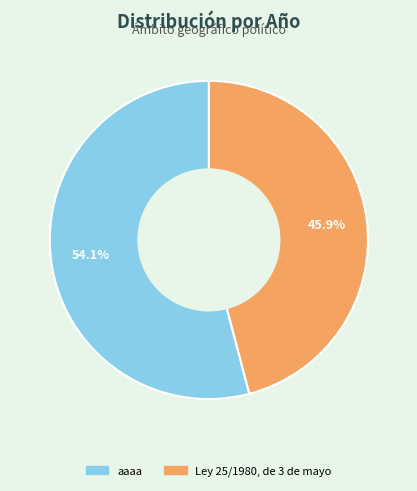

Count the number of slices in the pie.

2